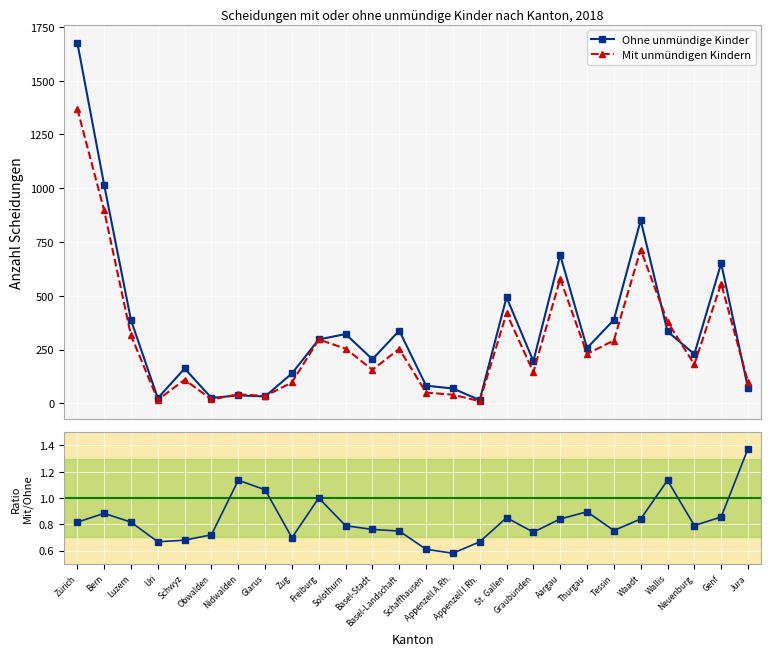

What is the difference between the maximum and minimum values in the Mit unmündigen Kindern series?

1359